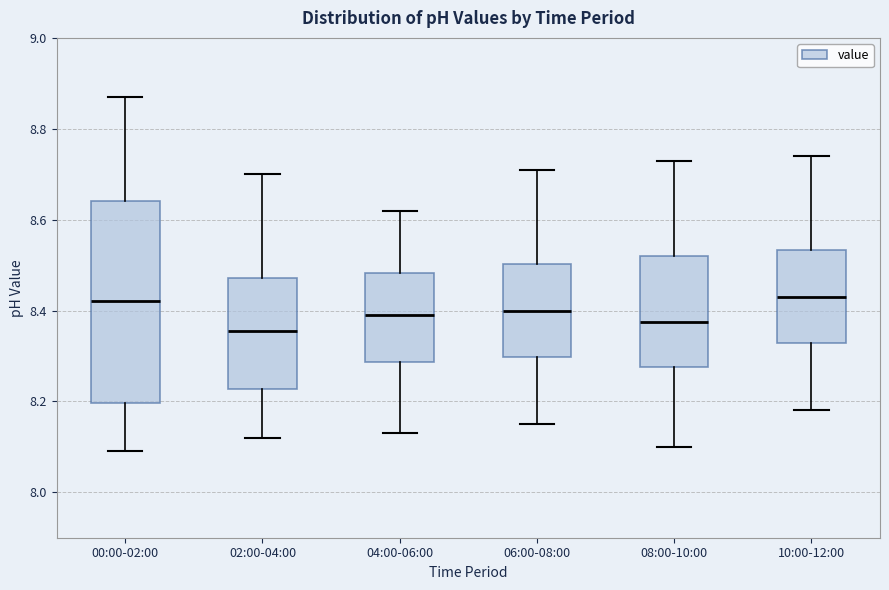

Where is the lower edge of the box for 02:00-04:00 on the y-axis? The values are not printed on the chart, so give them approximately, as read against the axis.

8.22